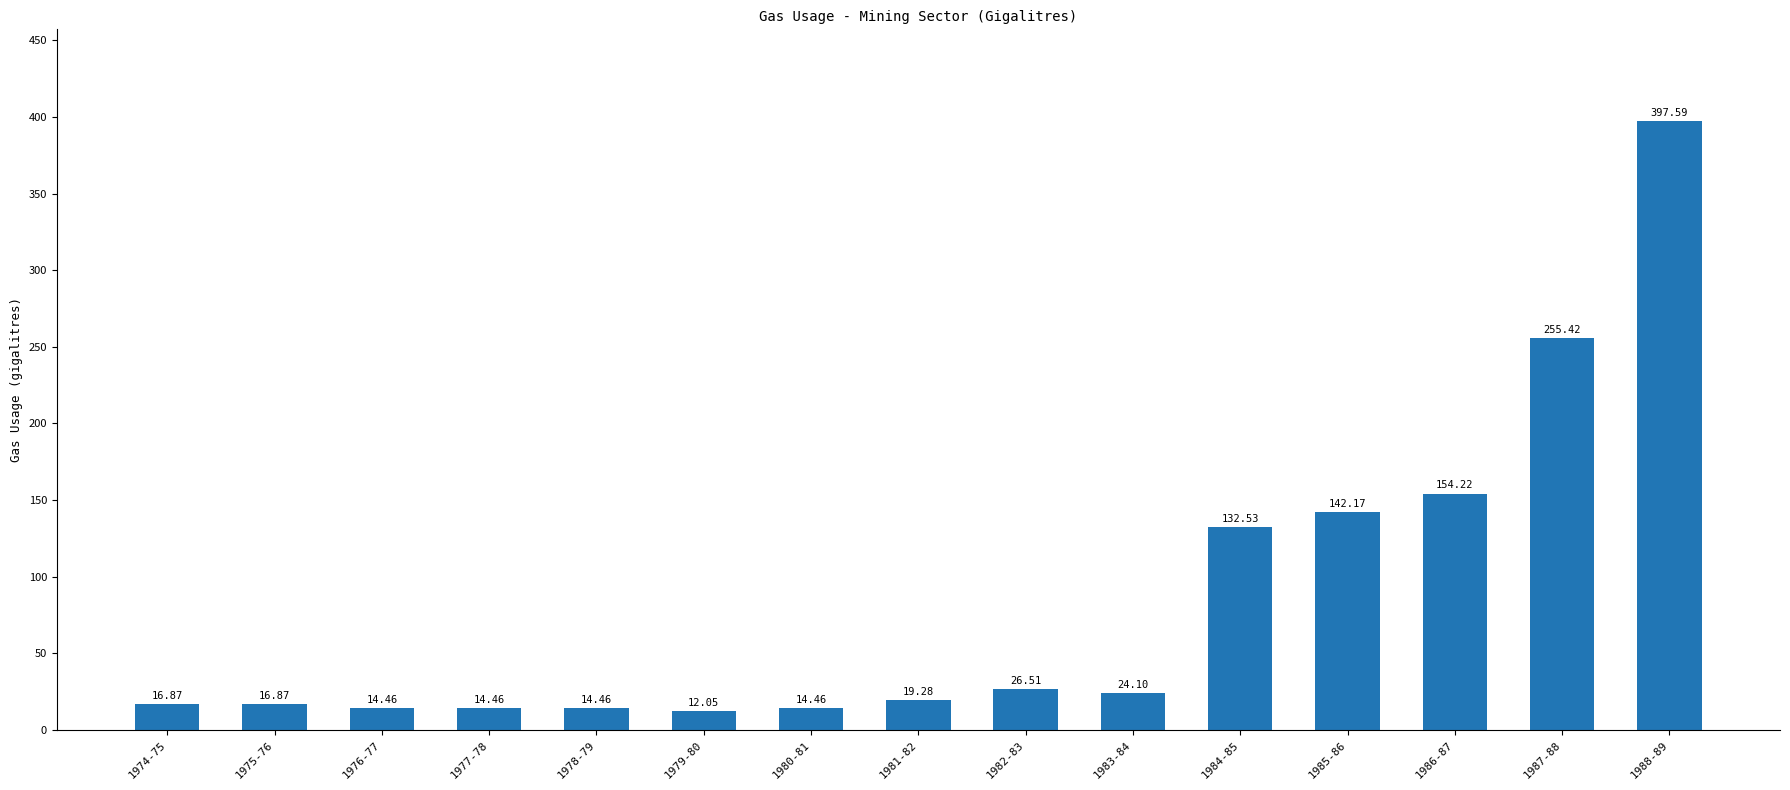

What is the sum of the values at 1987-88 and 1977-78?

269.9